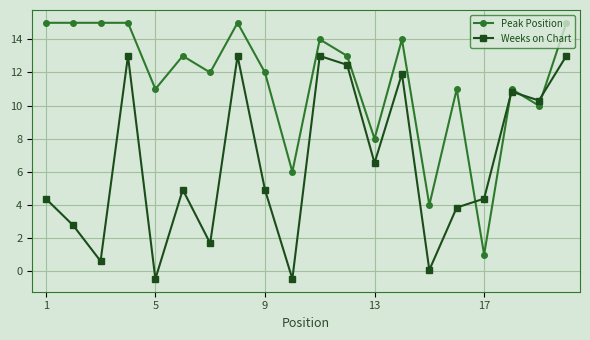

Which series has the largest total across all categories?

Peak Position